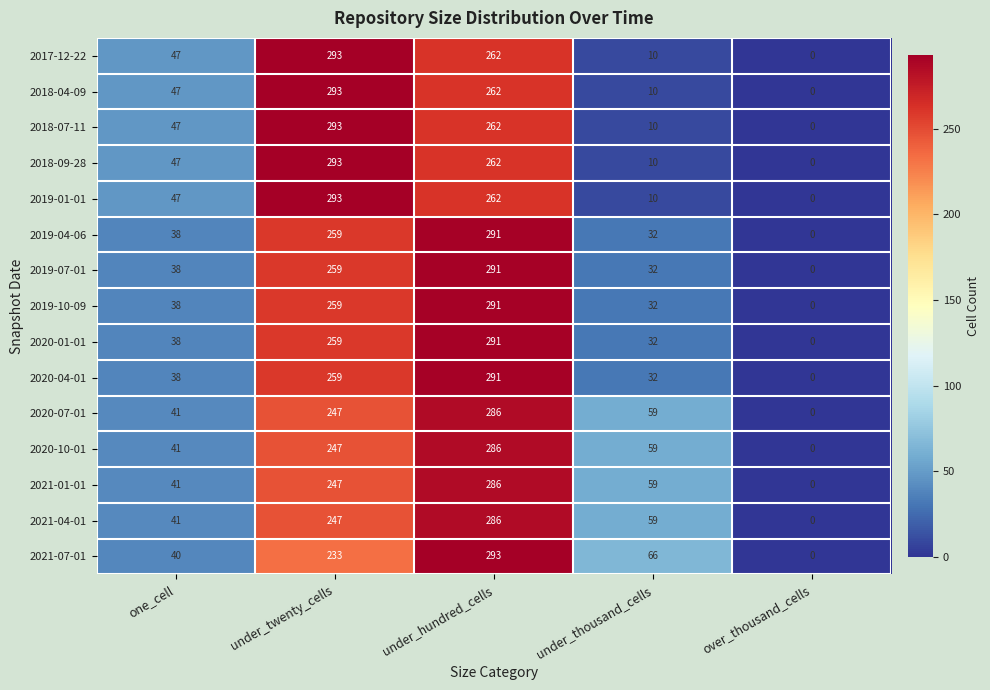

What is the greatest value displayed?

293